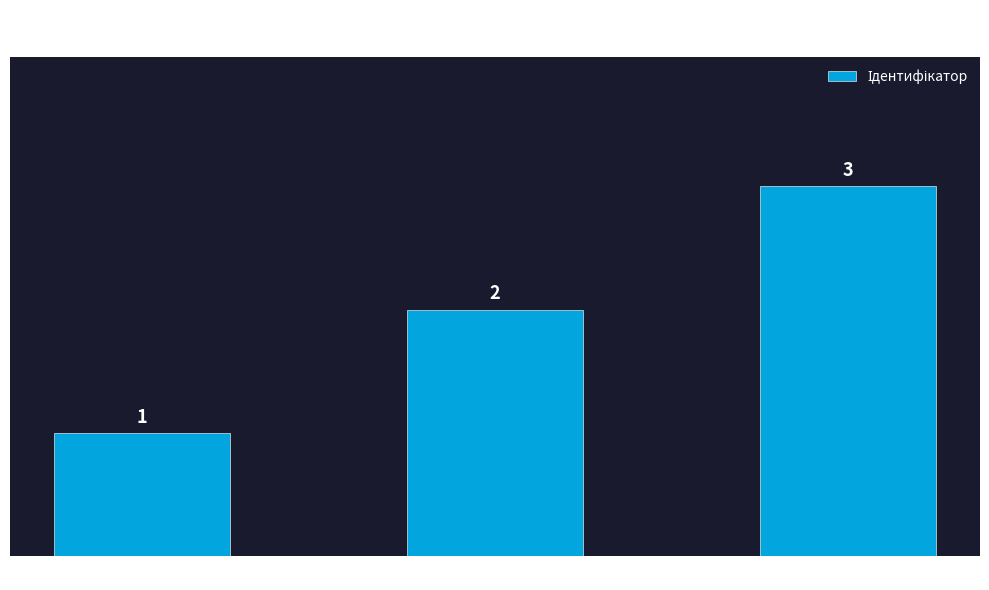

What is the greatest value displayed?

3